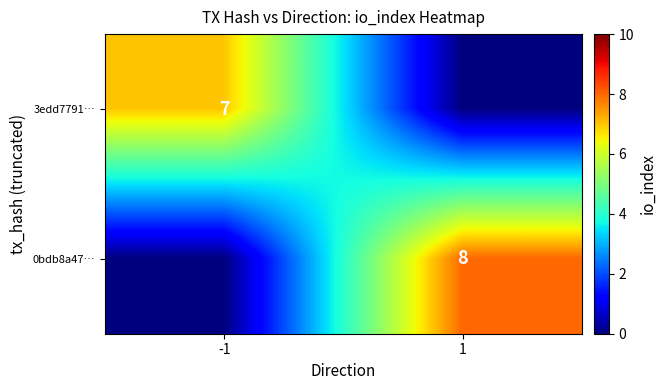

The value of 0bdb8a47… at 1 is 11. True or false?

False